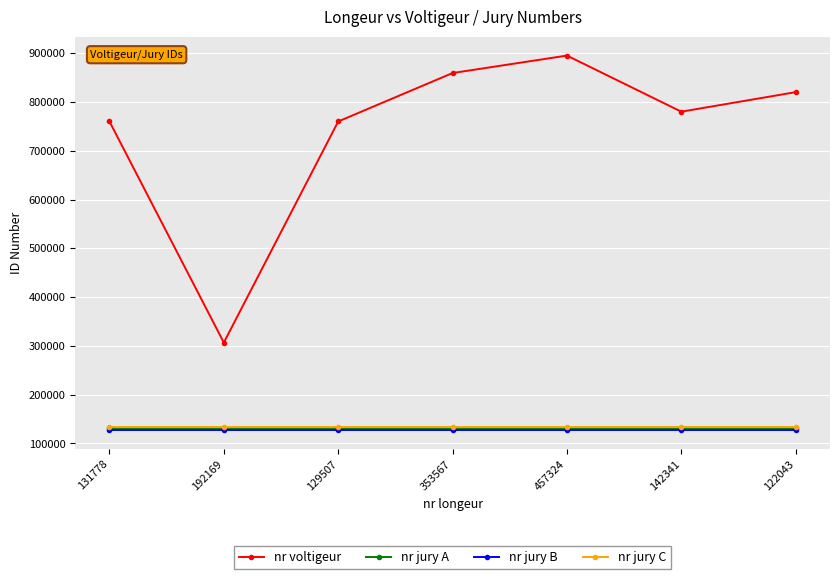

What are all the series names shown in the legend?

nr voltigeur, nr jury A, nr jury B, nr jury C